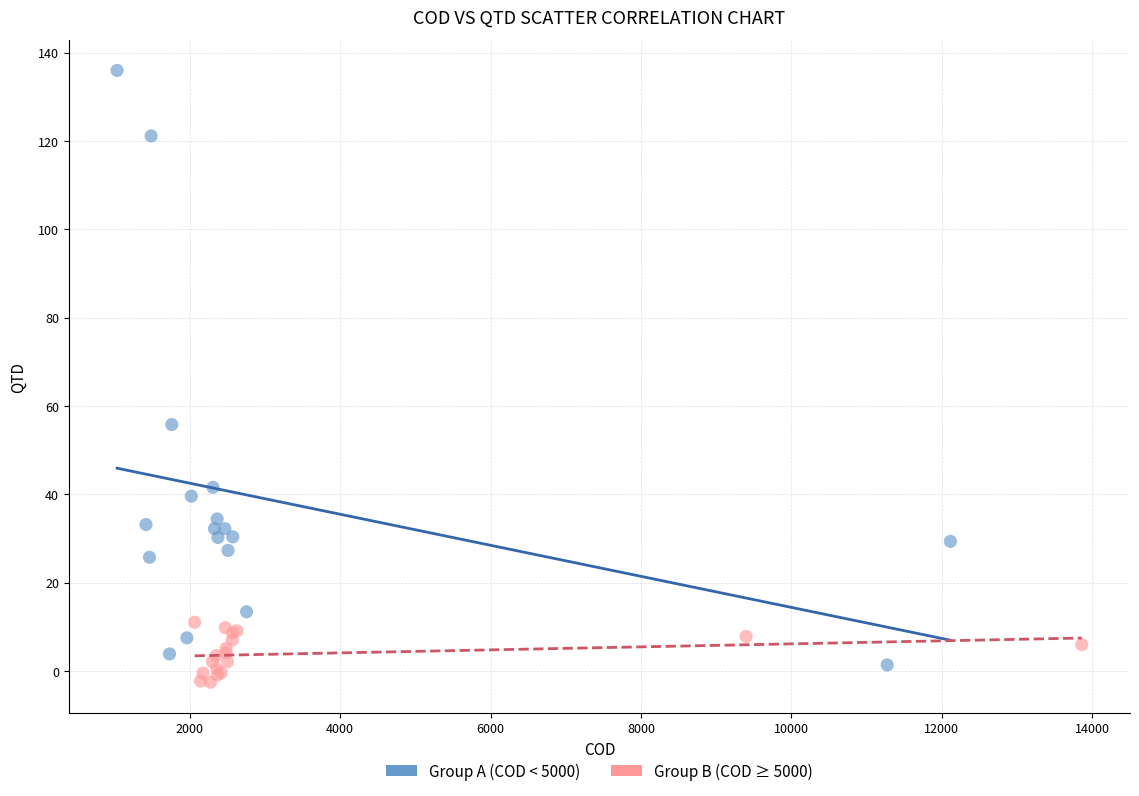

Which series contains the highest Y value?

Group A (COD < 5000)